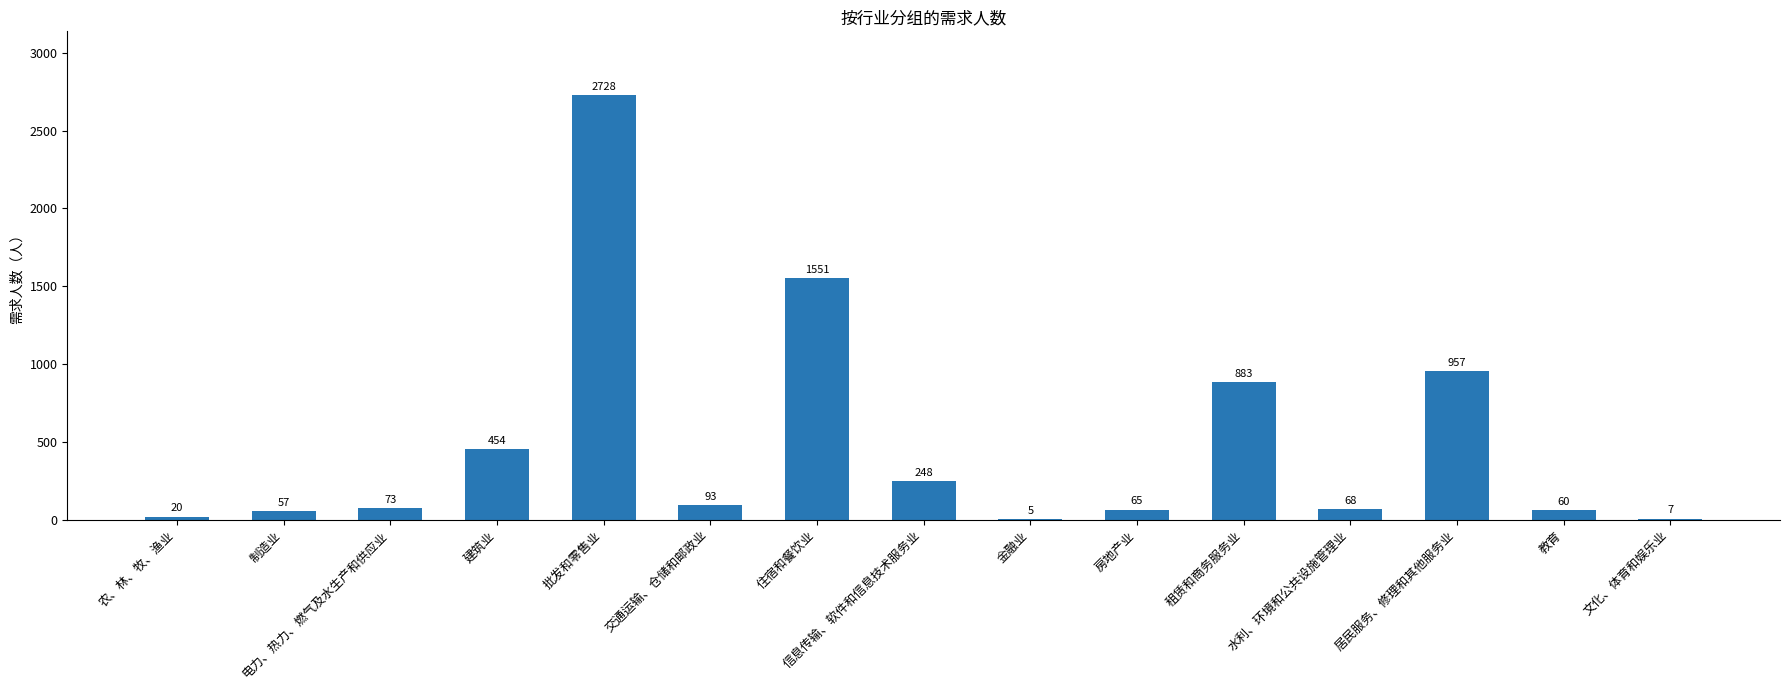

What is the change in value from 水利、环境和公共设施管理业 to 居民服务、修理和其他服务业?

+889